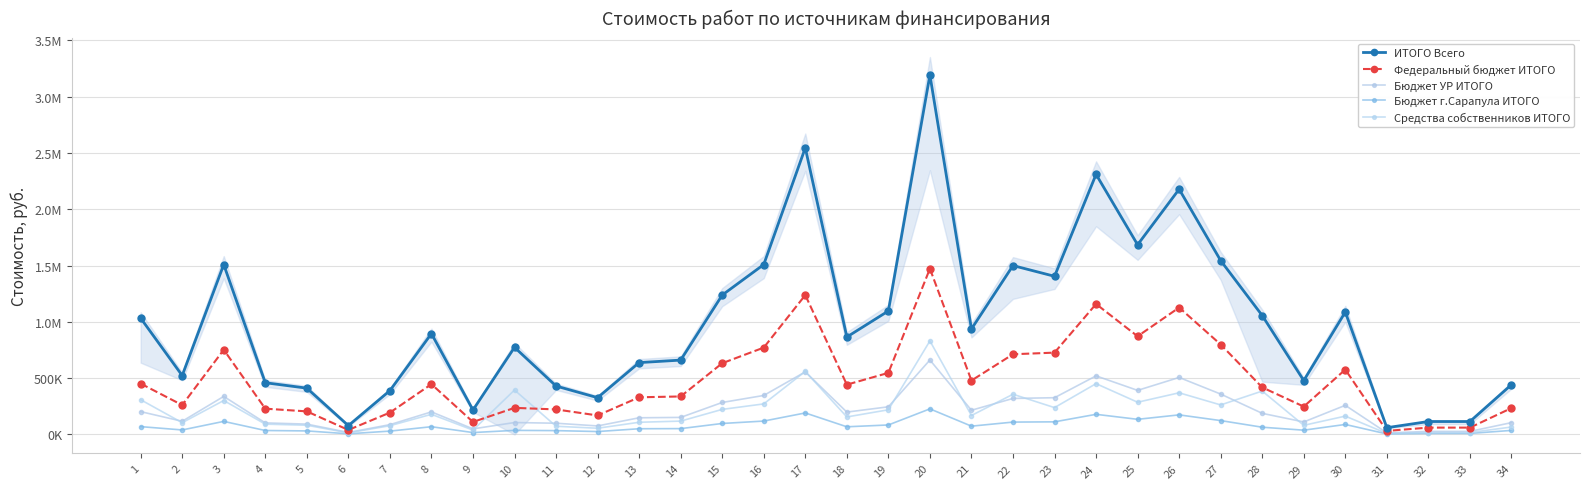

True or false: ИТОГО Всего and Бюджет г.Сарапула ИТОГО intersect in this chart.

False